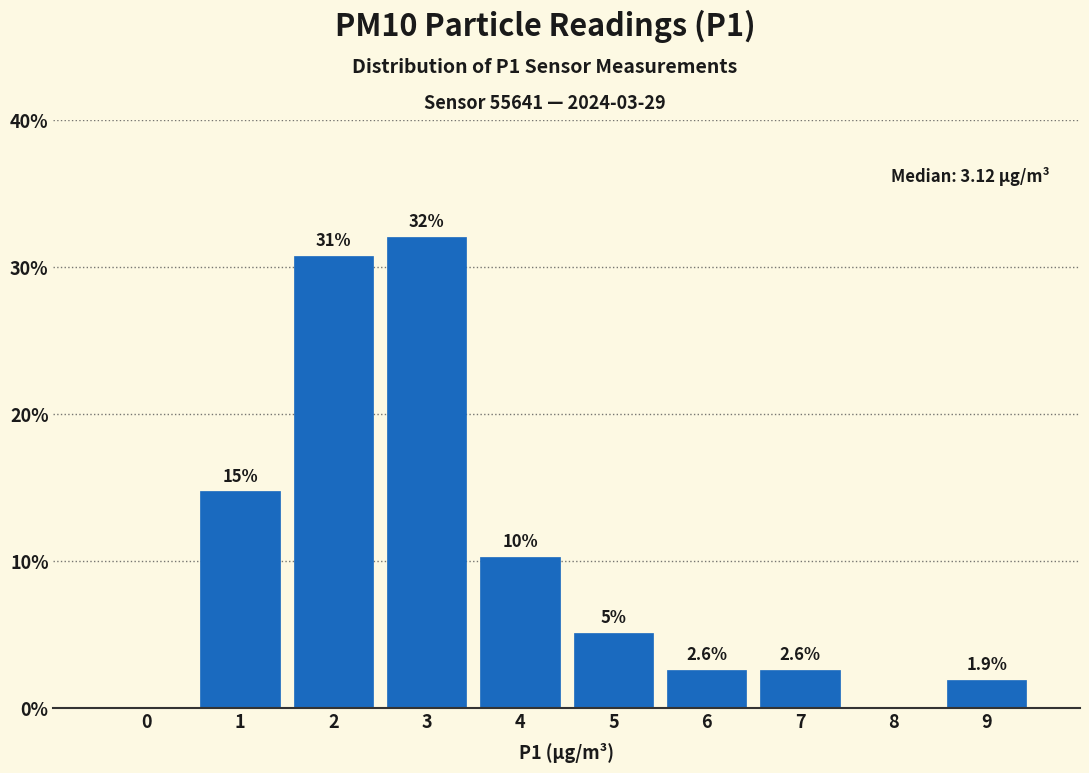

The value at 3 is 7.6. True or false?

False